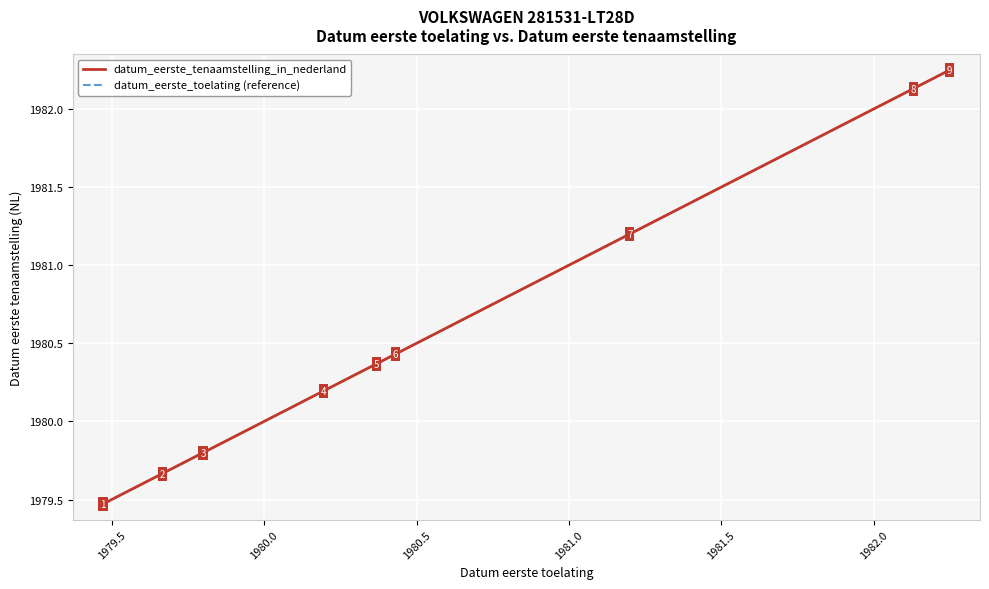

Is this an area chart (filled region under the line)?

No